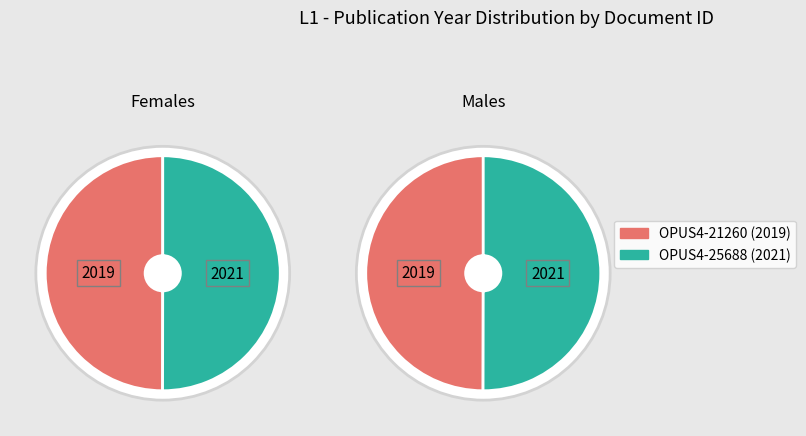

What is the largest slice in the pie chart?

OPUS4-25688